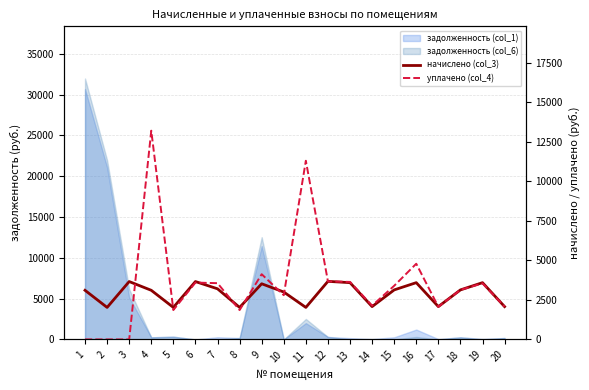

What is the average value of the начислено (col_3) series?

2911.6